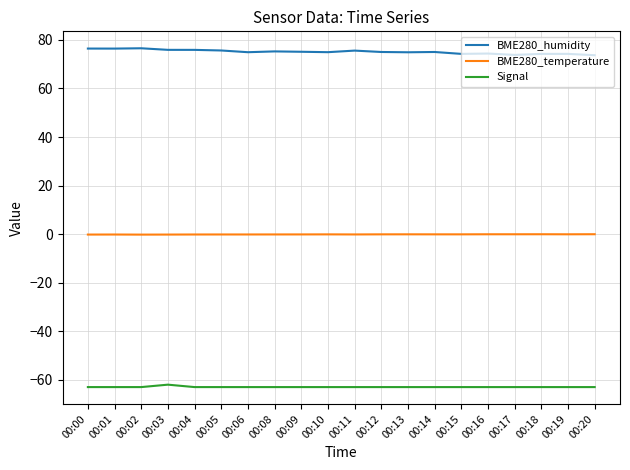

What is the minimum value shown in the chart?

-63.0